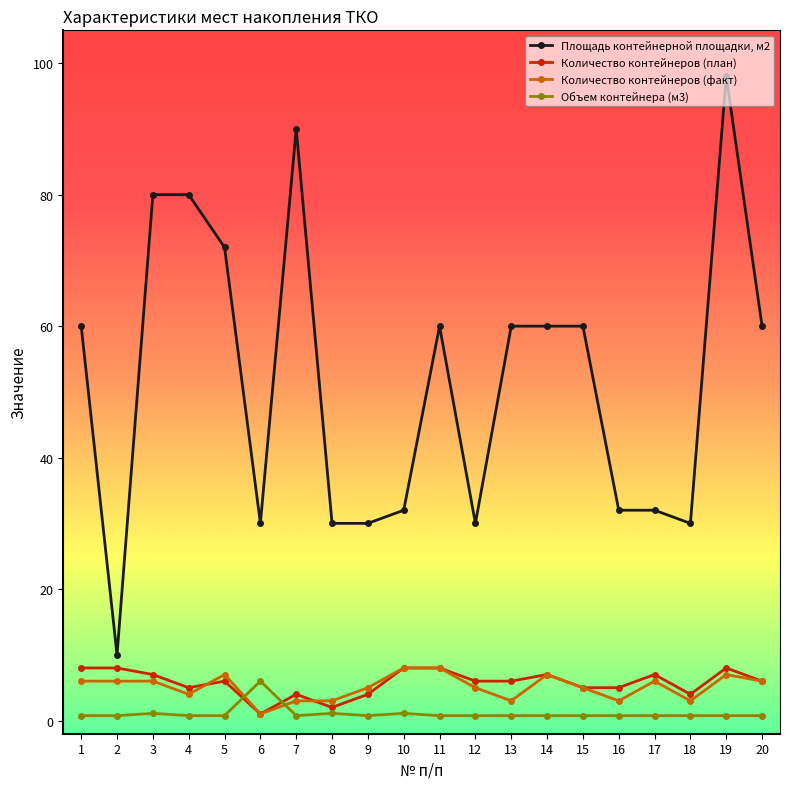

Is this an area chart (filled region under the line)?

No